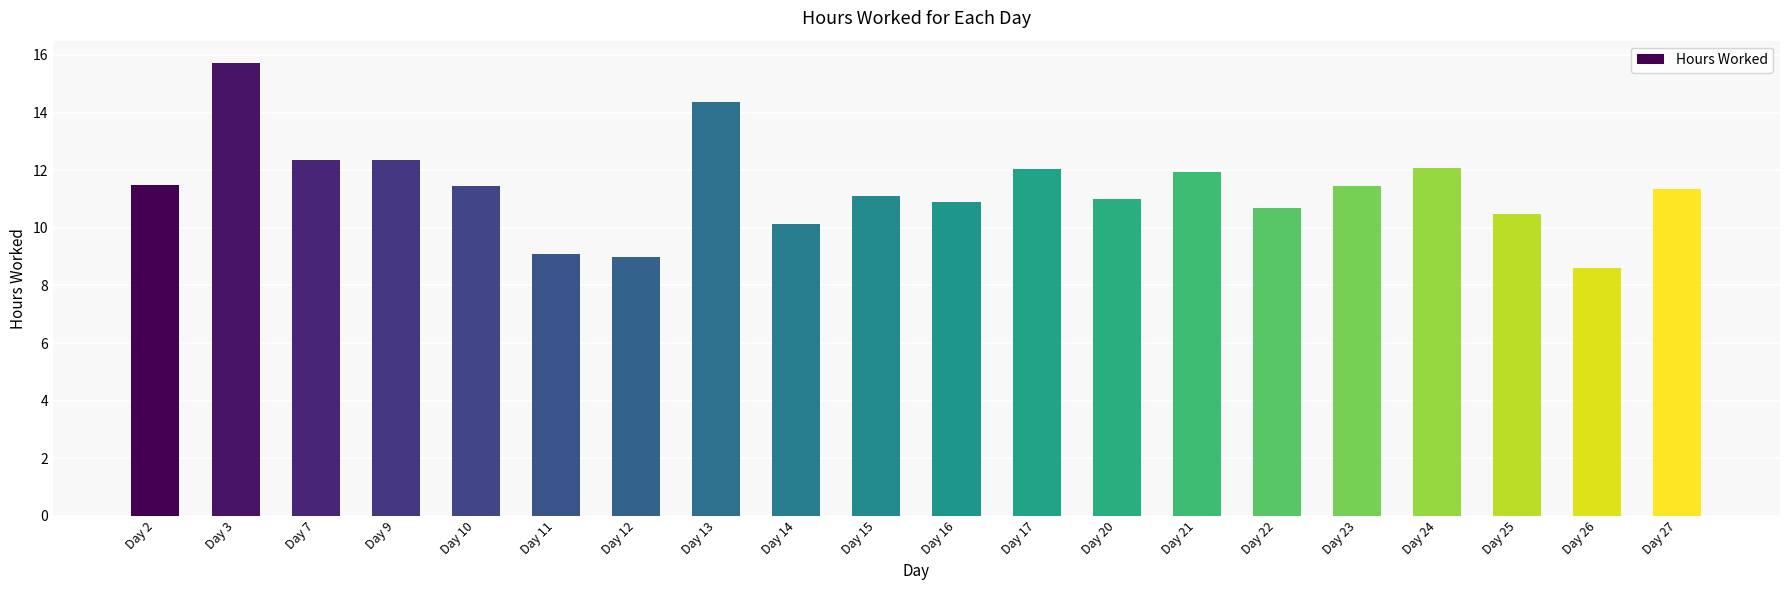

What is the difference between the second highest and second lowest values?

5.4